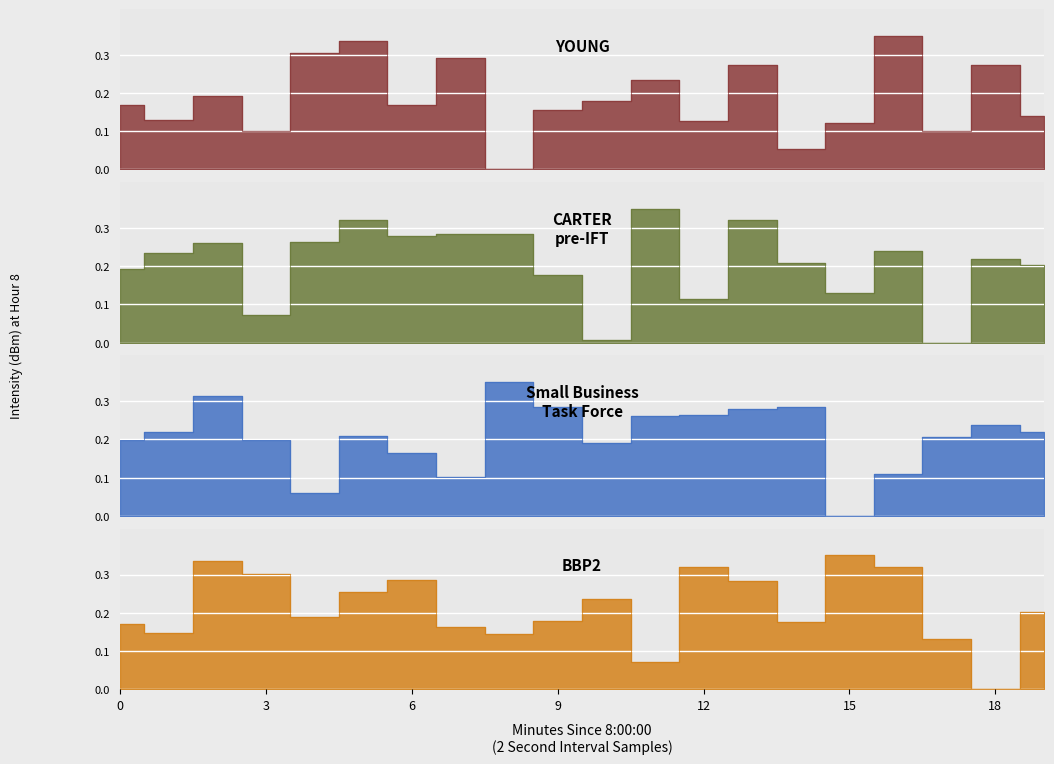

Which series changed the most between 14 and 18?

YOUNG